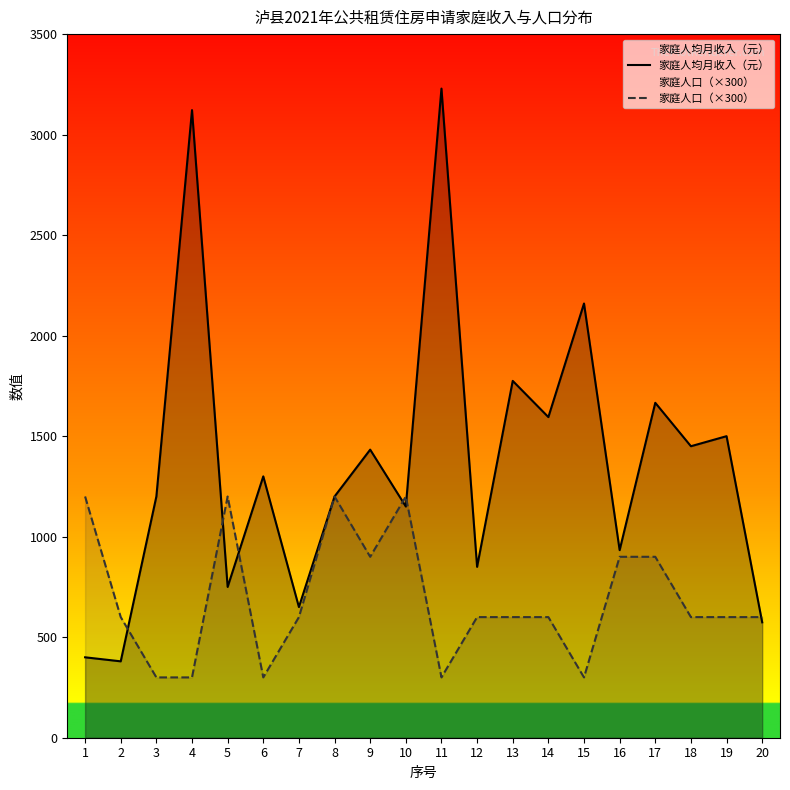

How many values in the 家庭人均月收入（元） series exceed 1300?

9